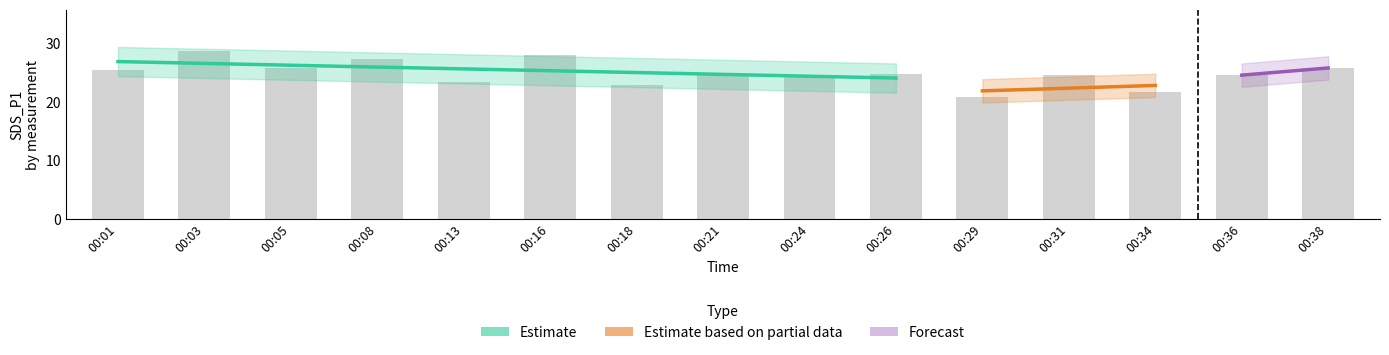

True or false: SDS_P1 has a value of 12.0 at 00:34.

False